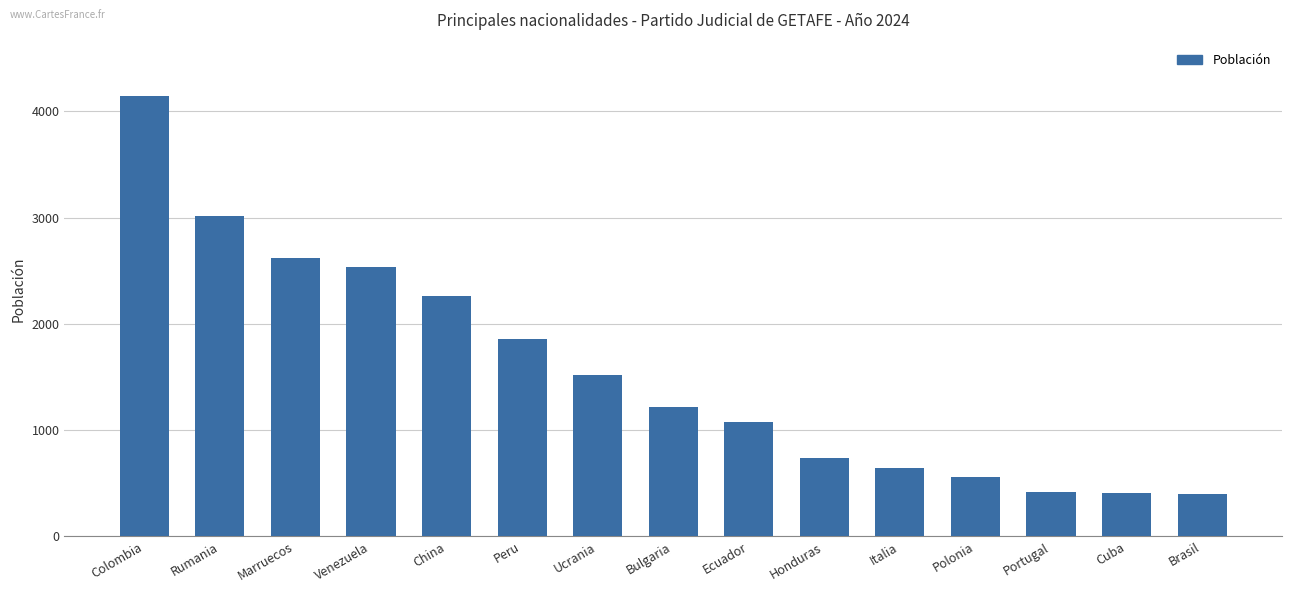

Does the chart contain any negative values?

No